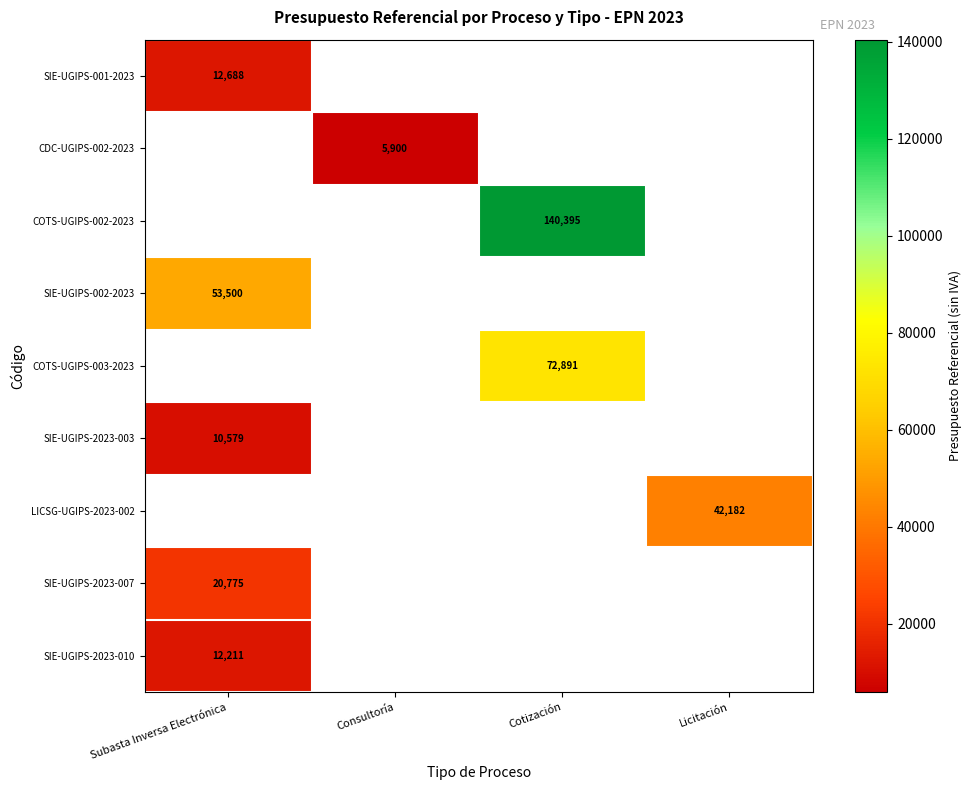

Which label corresponds to the largest value in the chart?

Cotización